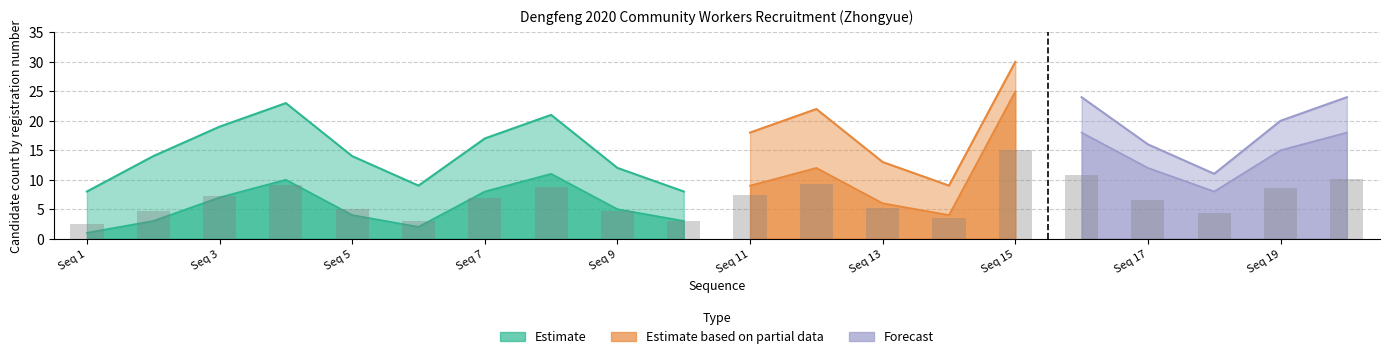

What are all the series names shown in the legend?

Estimate, Estimate based on partial data, Forecast